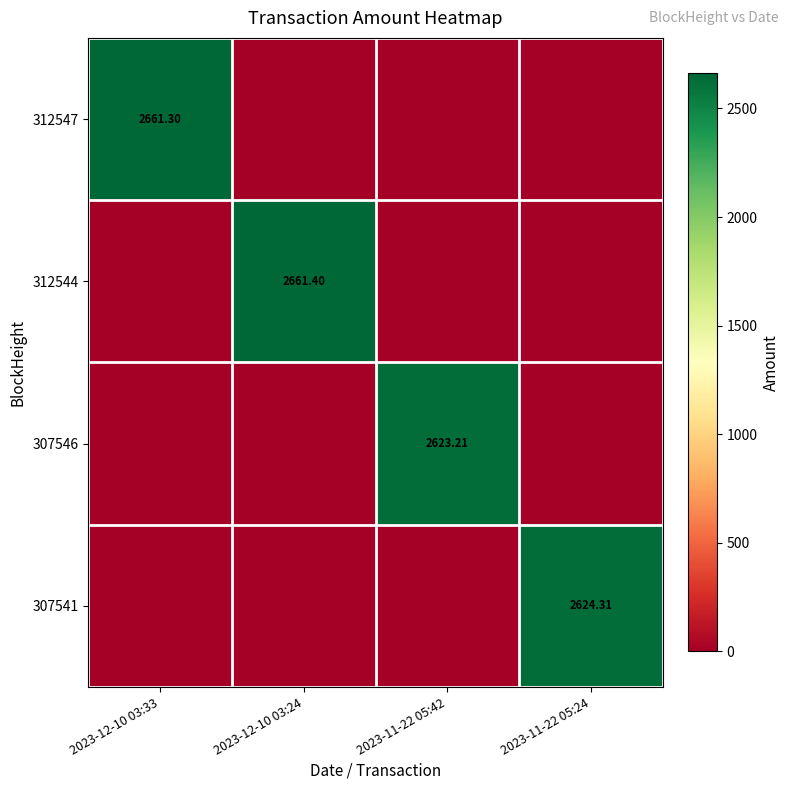

What is the difference between the maximum and minimum values in the 312544 series?

2661.4